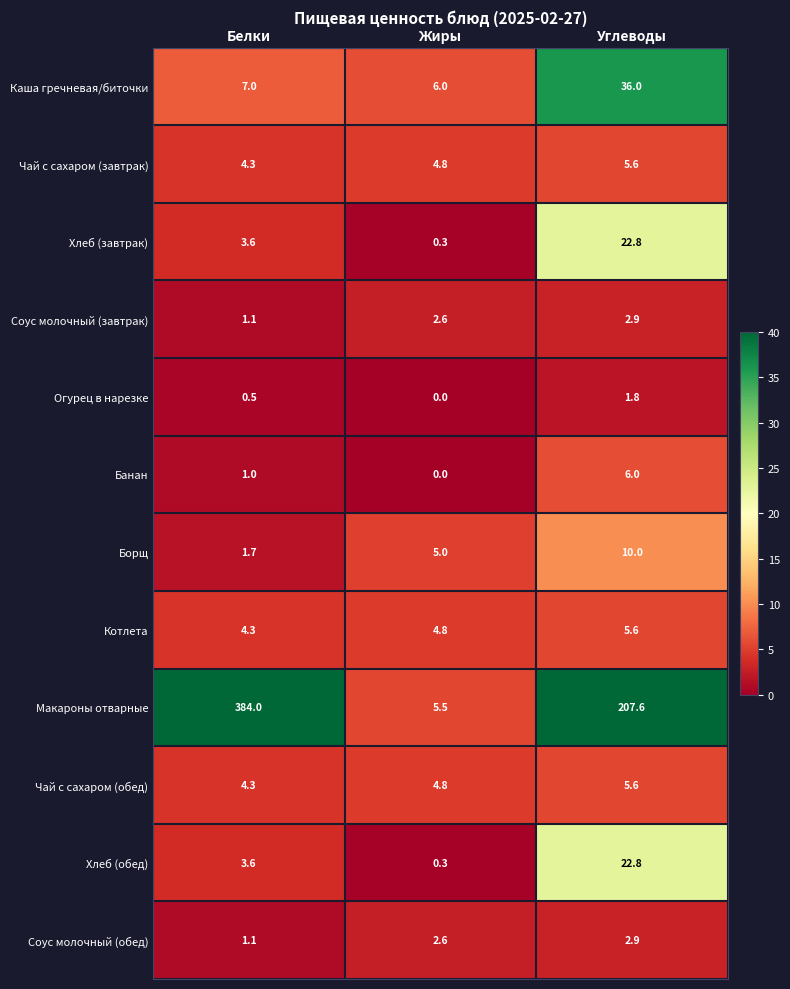

At which label is Хлеб (обед) closest to 11?

Белки